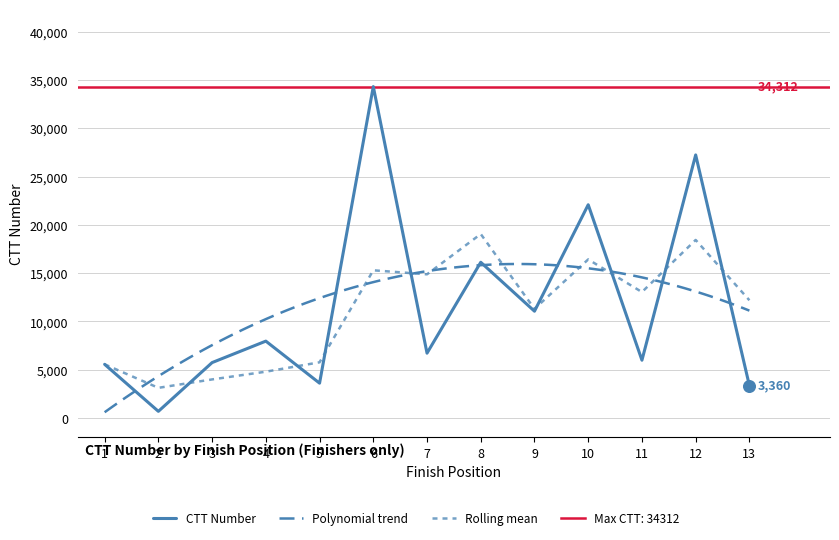

What is the ratio of the value at 13 to the value at 2?

4.8